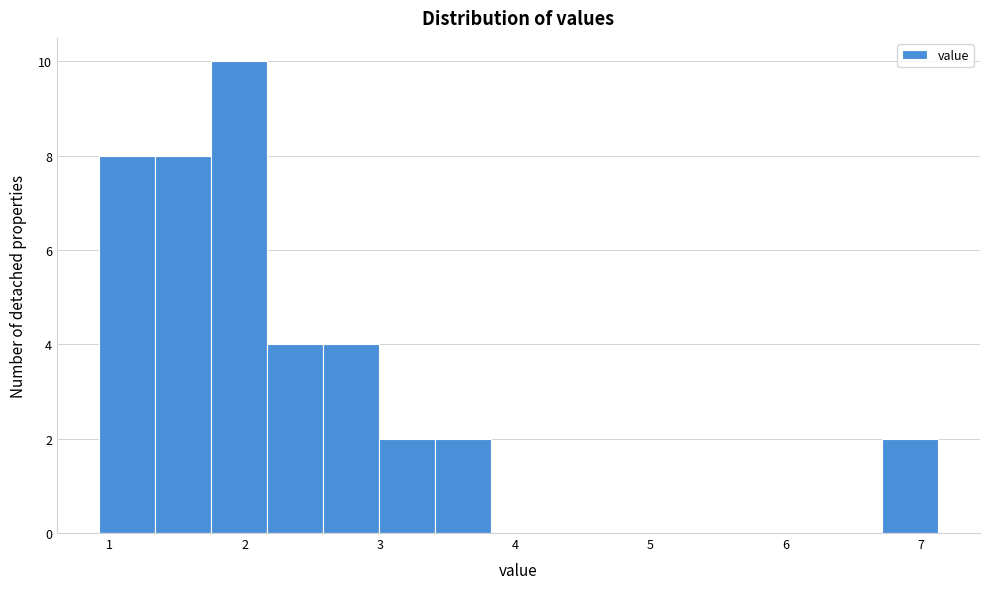

What is the height of the bar covering 3.4 to 3.8 on the x-axis? Neither the bar edges nor the heights are printed on the chart, so give them approximately, as read against the axes.

2